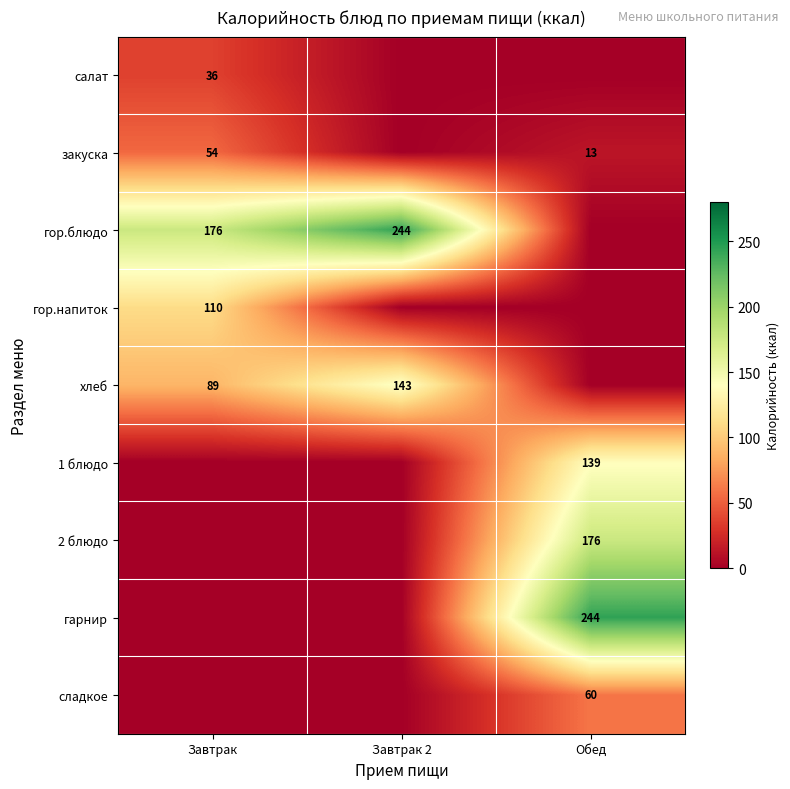

What is the difference between the гор.блюдо values at Завтрак and Завтрак 2?

68